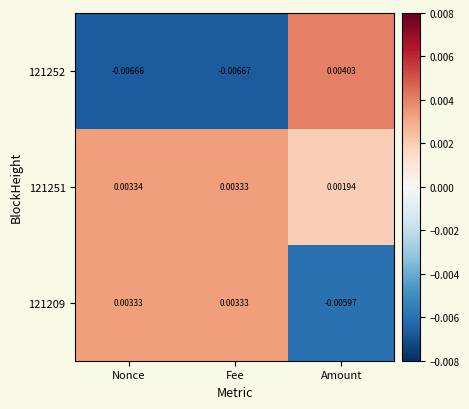

At which label does 121252 reach its minimum?

Fee